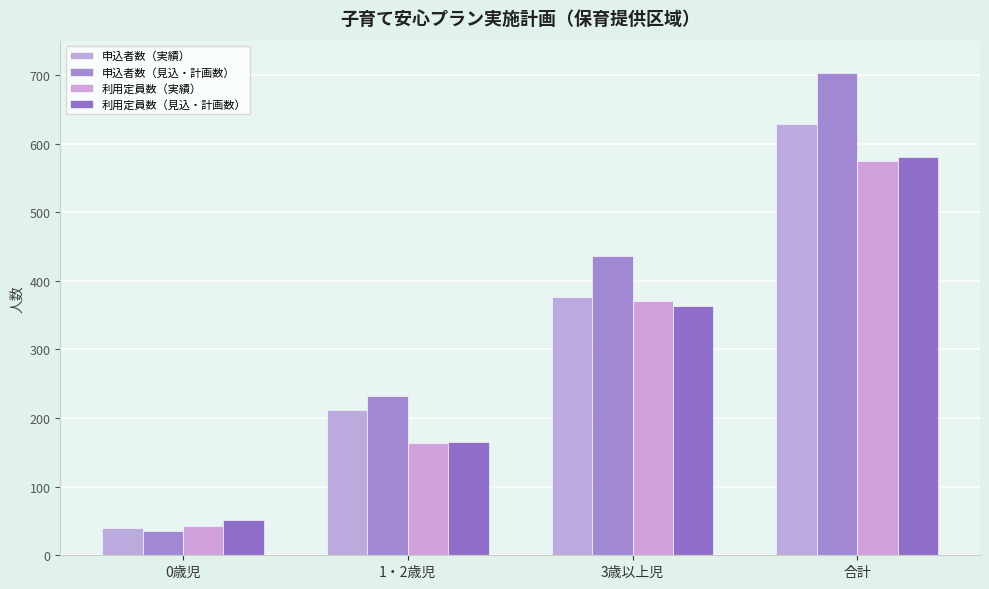

Where is 利用定員数（実績） nearest to the value 308?

3歳以上児